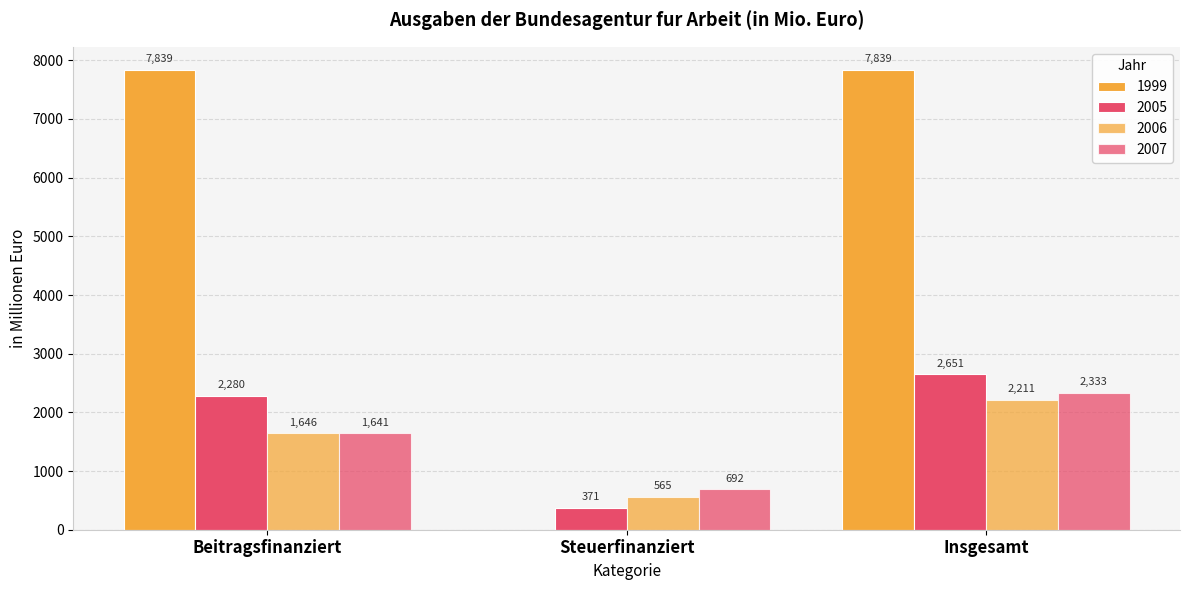

Is it true that 2007 equals 587.4 at Insgesamt?

False